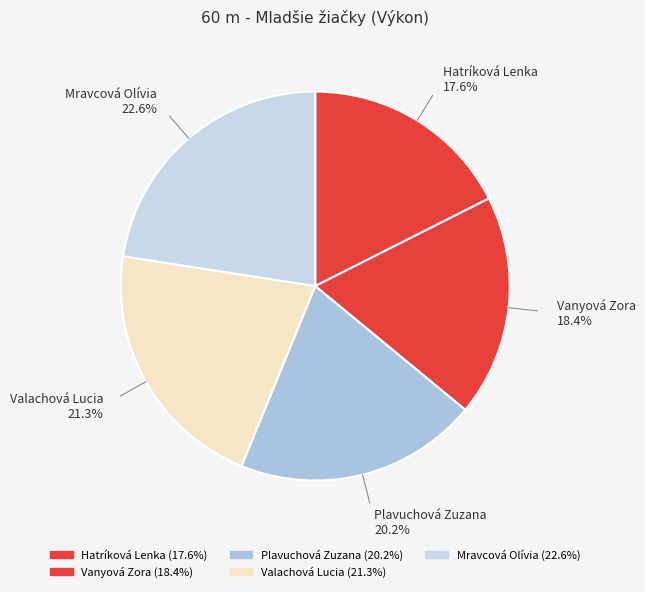

Which category has the smallest portion of the pie?

Hatríková Lenka